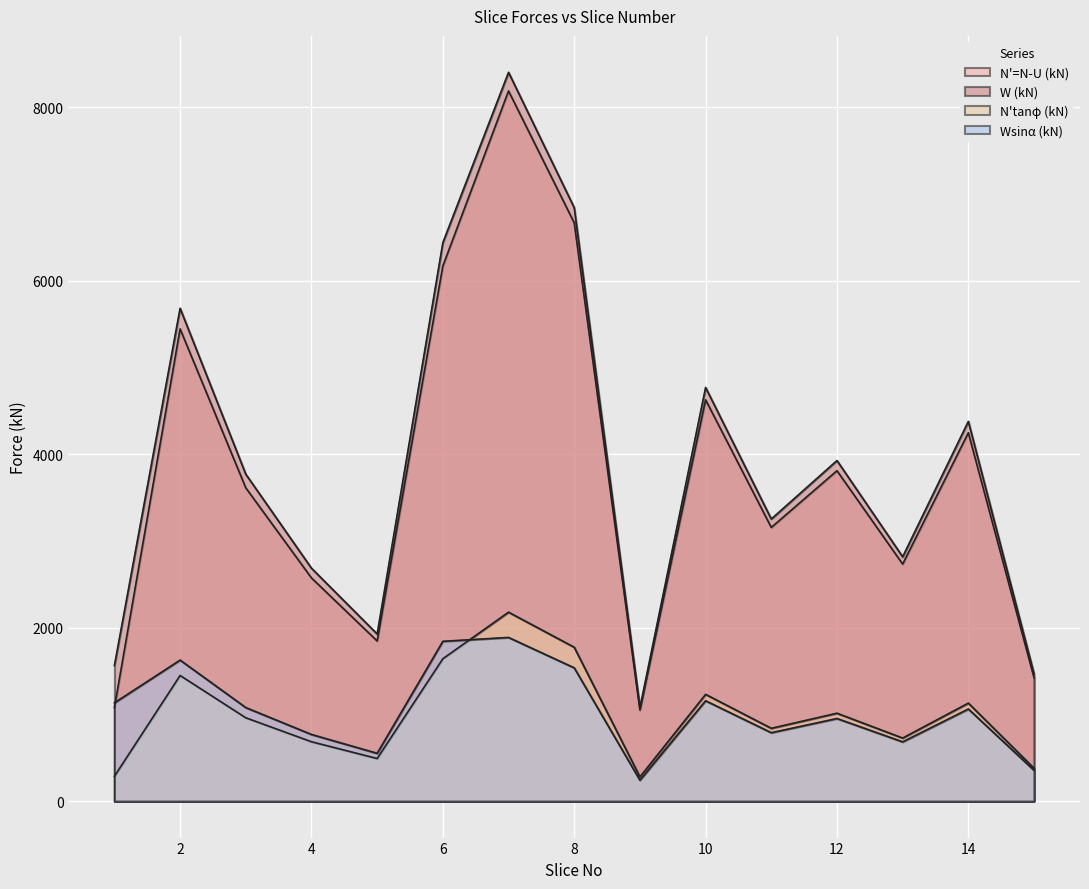

What is the sum of all W (kN) values?

59012.4